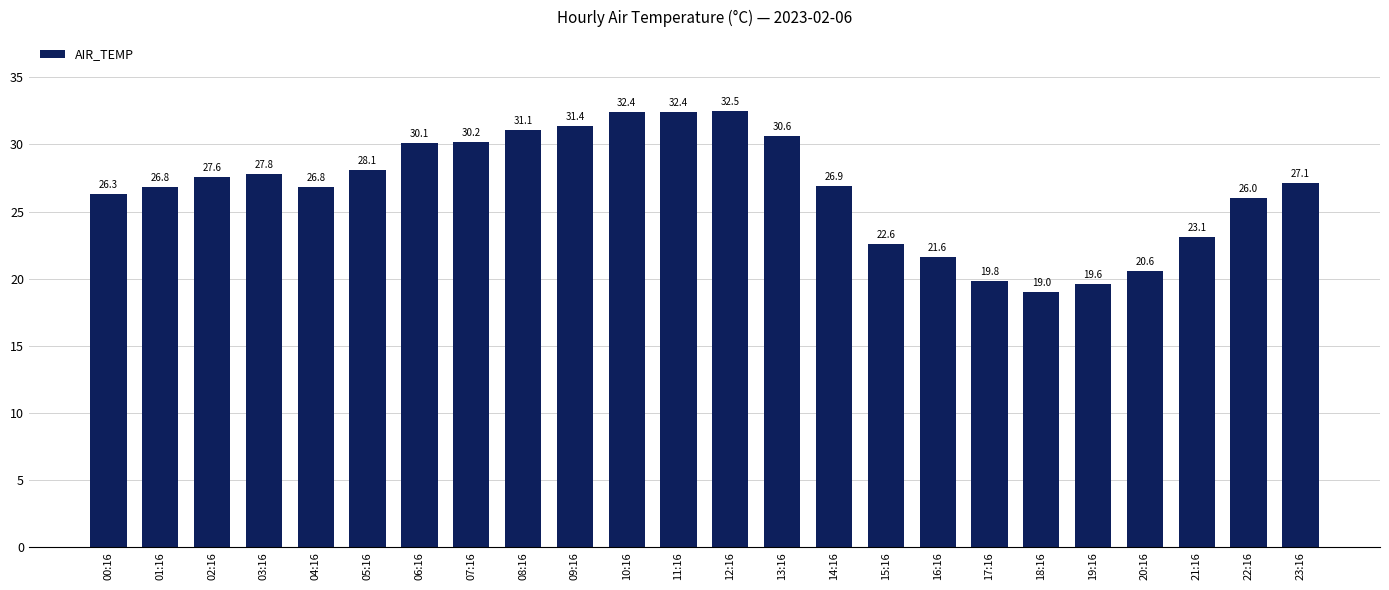

What is the sum of all values?

640.4